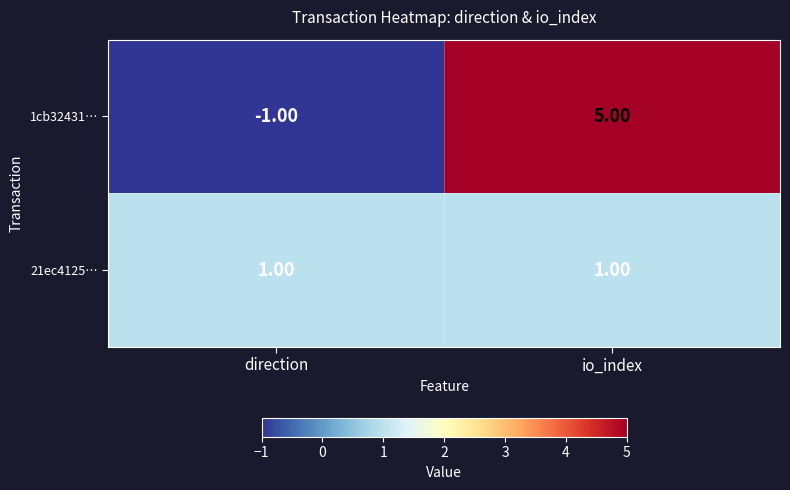

What is the sum of the 1cb32431… values at io_index and direction?

4